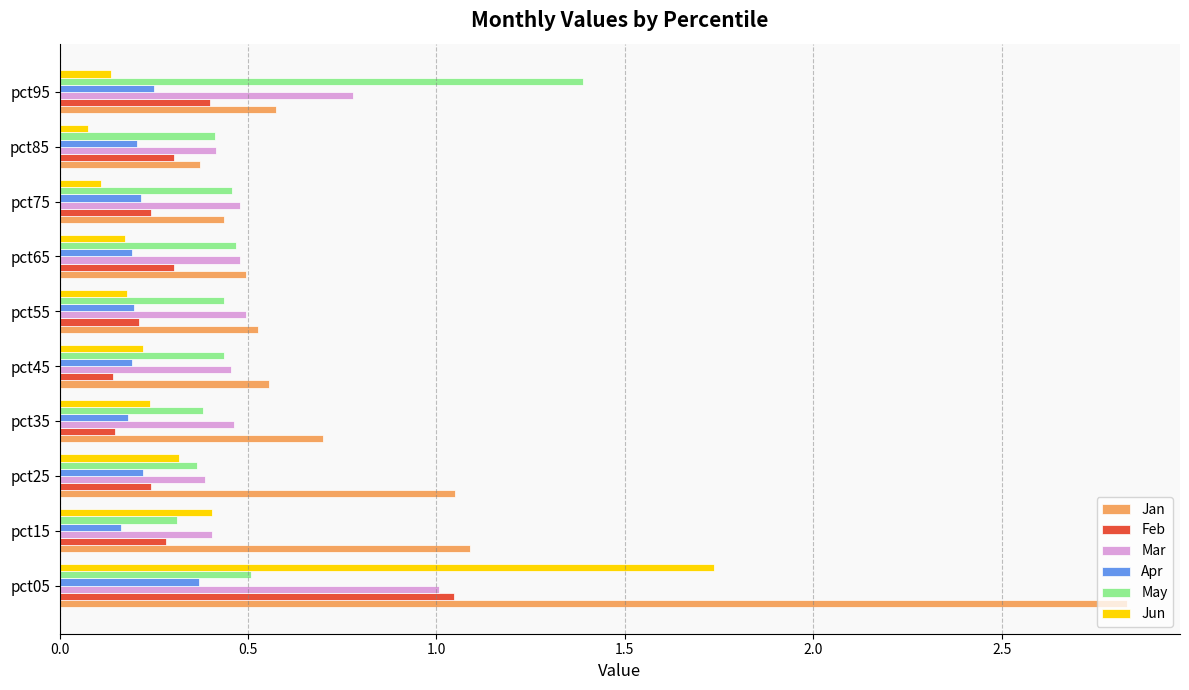

What is the average value of the Jan series?

0.9